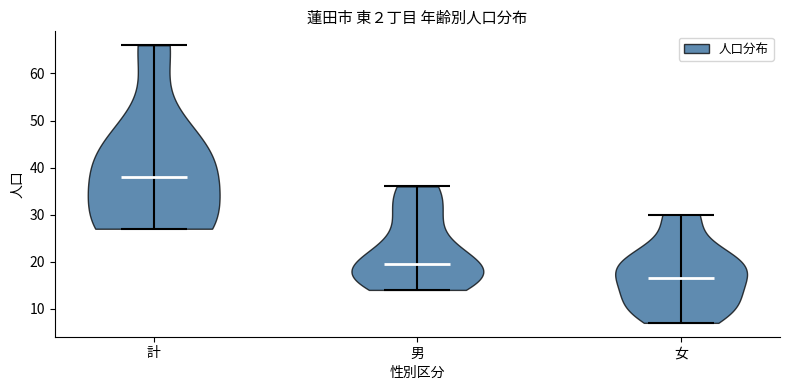

Reading left to right, read every violin against the y-axis: where its median line is, and the lowest and highest points it reaches. The values are not printed on the chart, so give them approximately, as read against the axis.

計: median line 38, lowest point 27, highest point 66
男: median line 20, lowest point 14, highest point 36
女: median line 17, lowest point 7, highest point 30